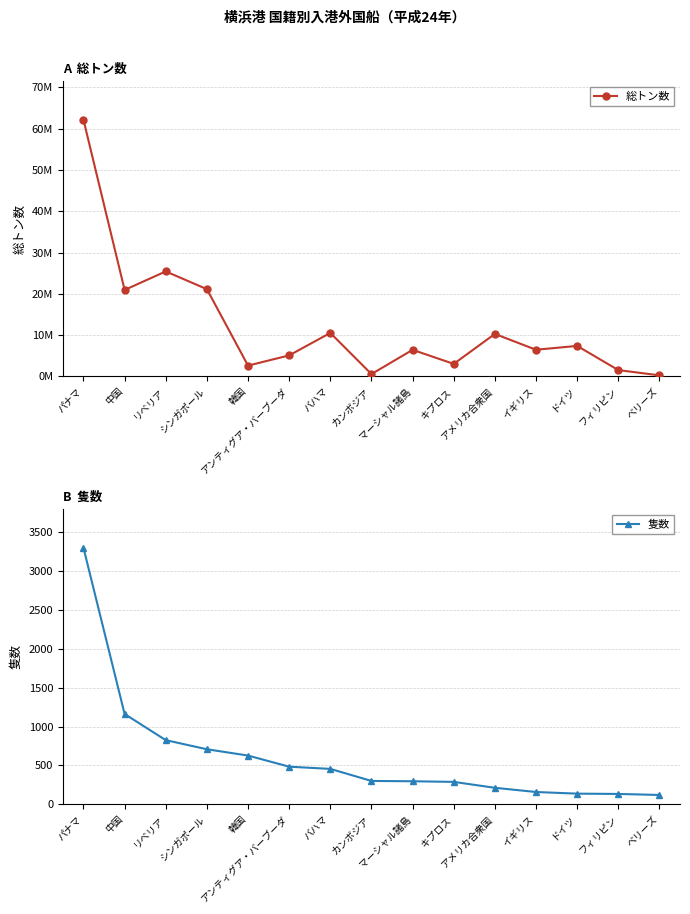

Read the 隻数 value at キプロス.

289